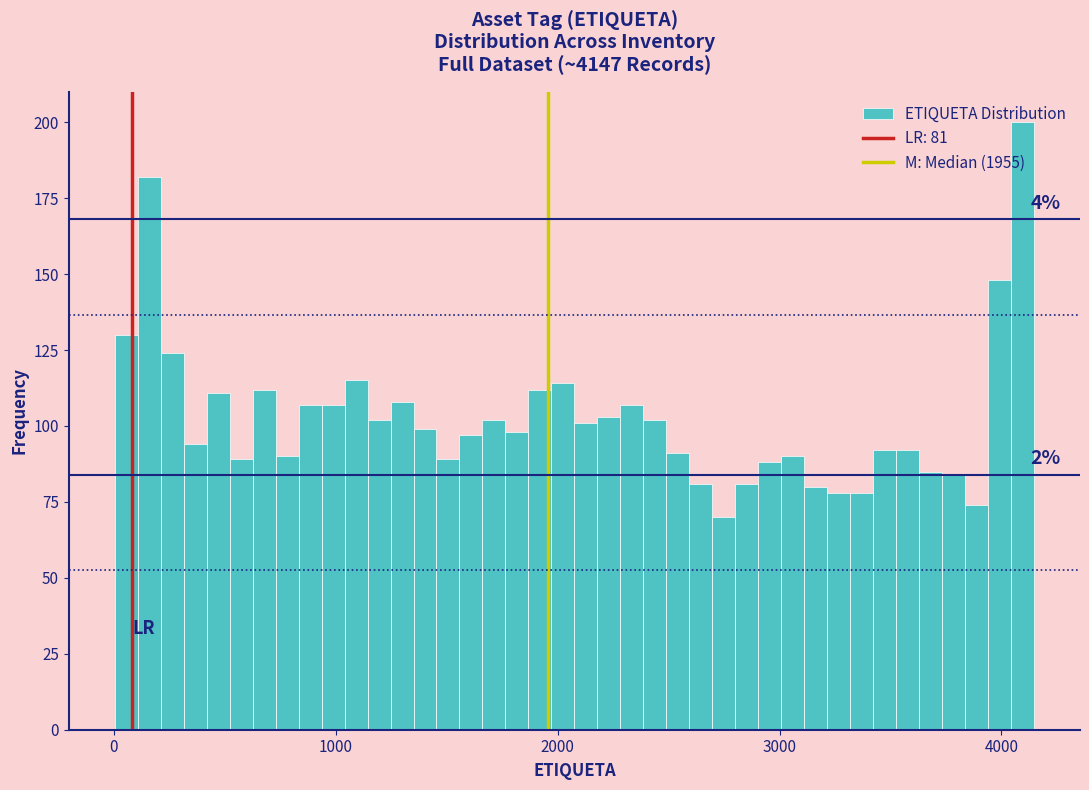

Around what value on the x-axis is the tallest bar? Give the approximate position of its centre, as read against the axis.

4100